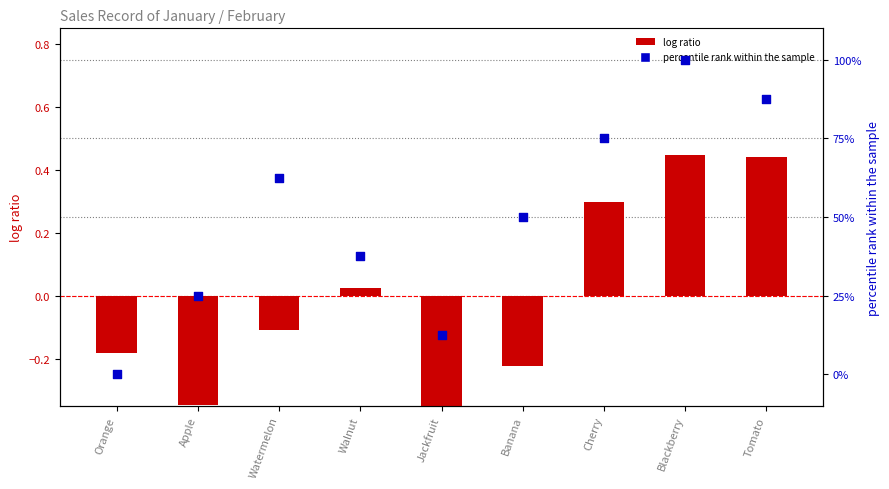

Which series contains the highest Y value?

percentile rank within the sample